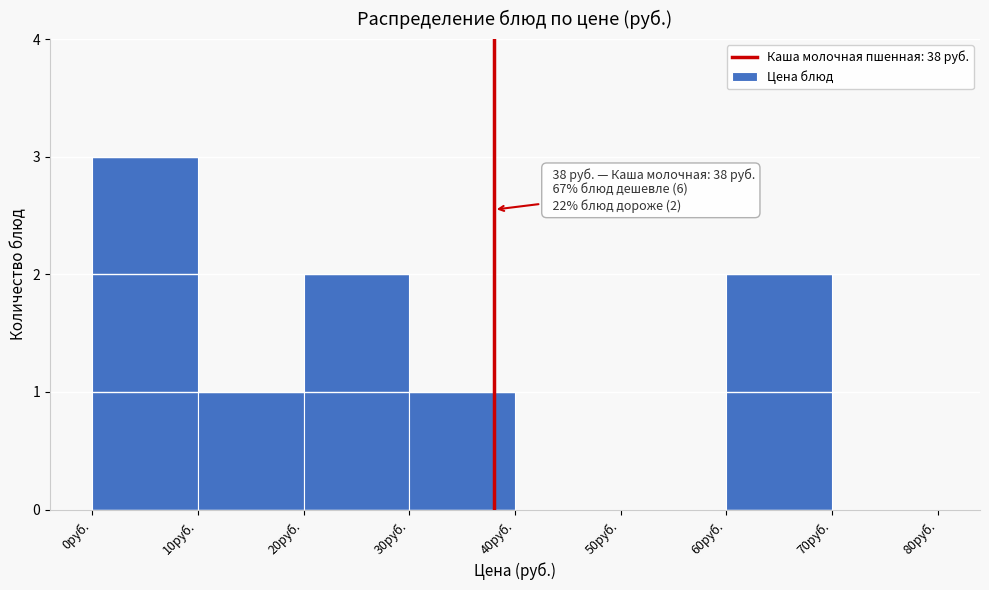

Which range on the x-axis has the tallest bar?

0 to 10